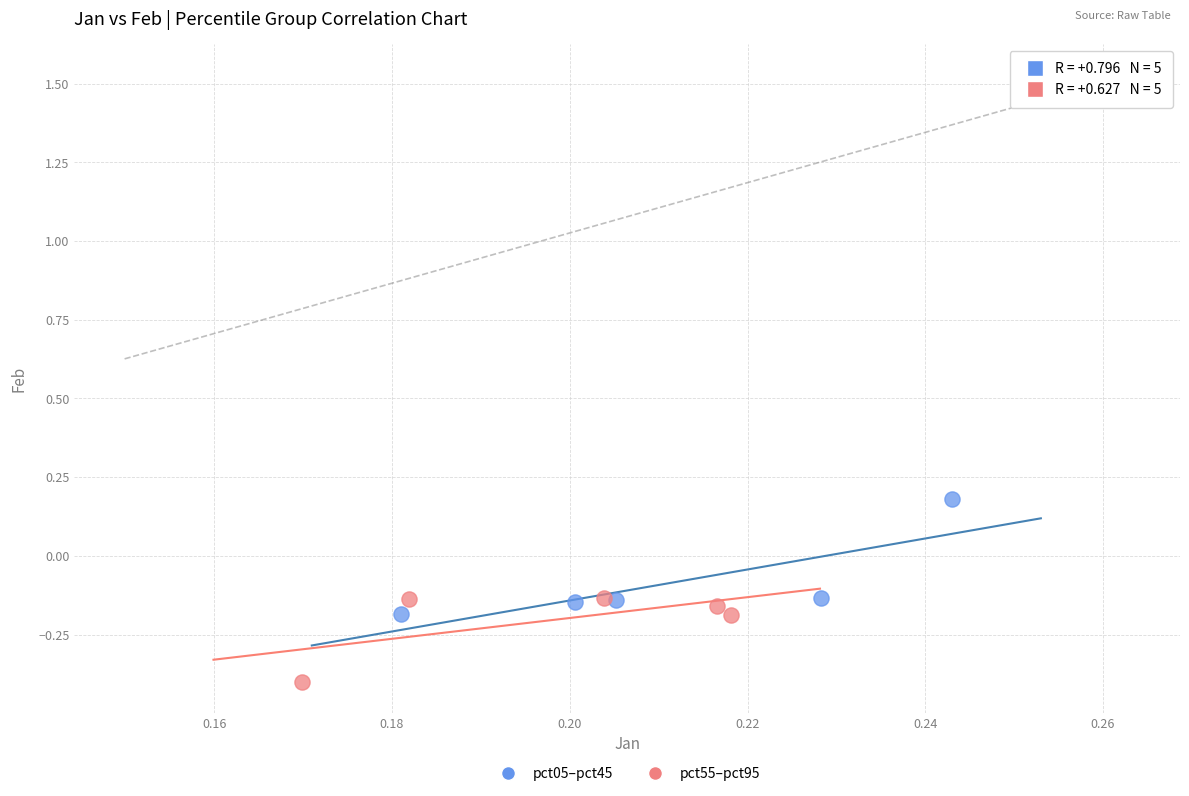

Which series has the widest spread of Y values?

pct05–pct45